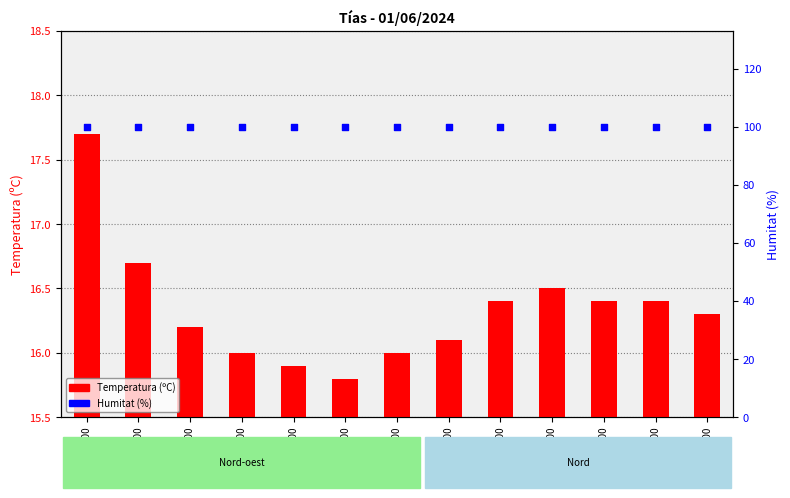

Which series reaches the minimum Y coordinate?

Temperatura (ºC)